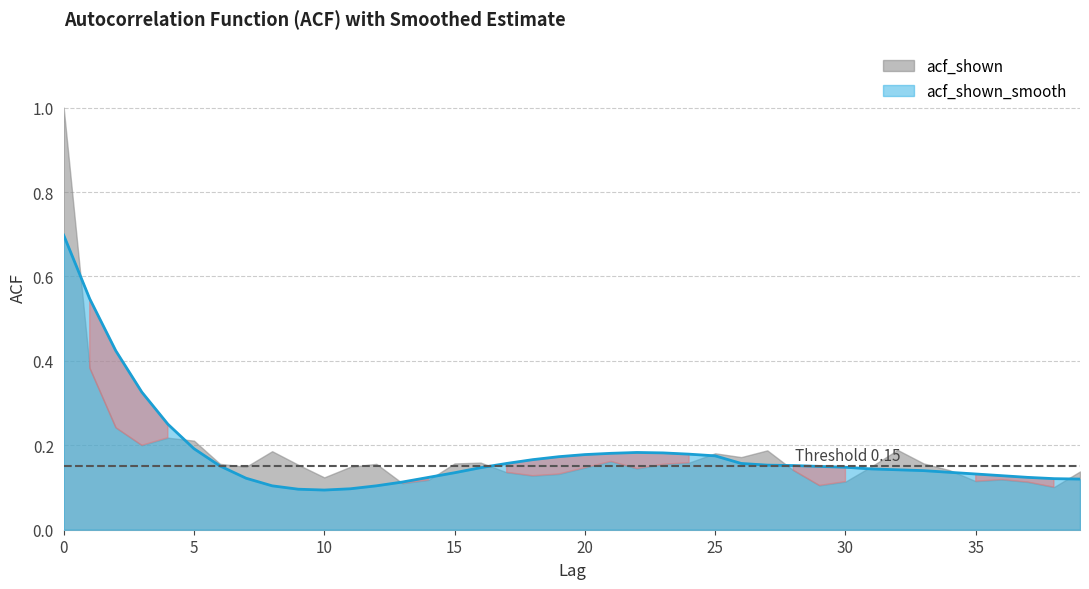

Where is the first local maximum?

22